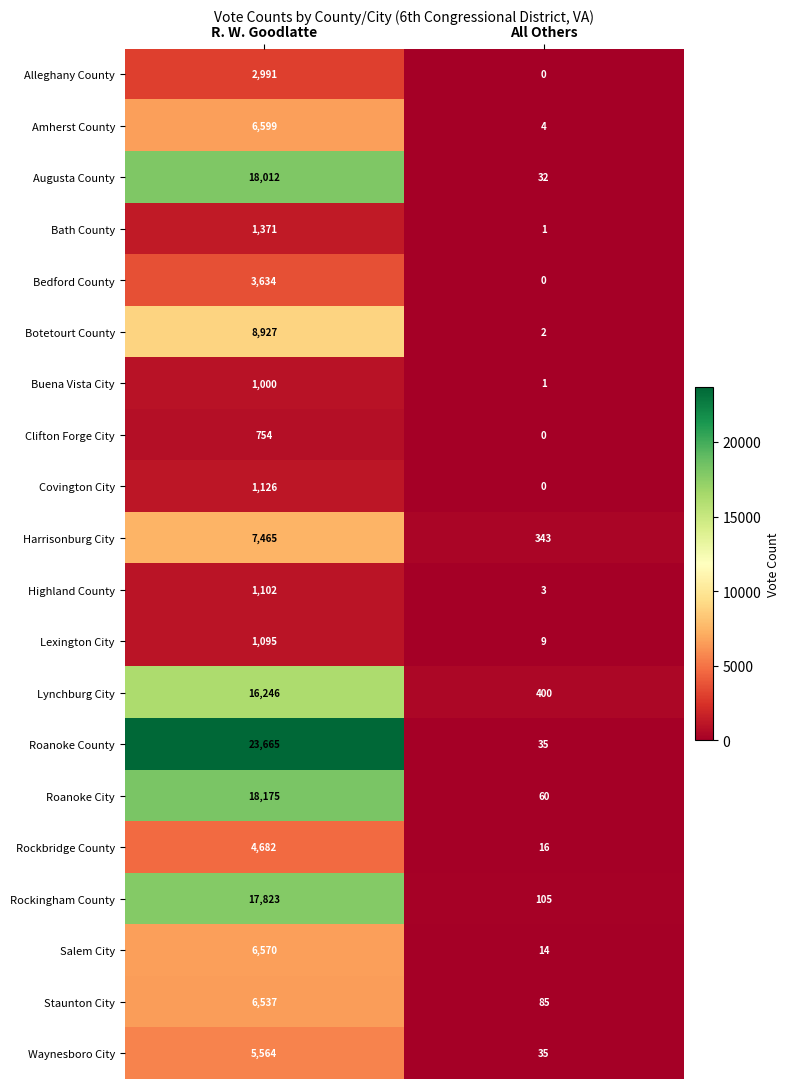

At how many categories does at least one series exceed 7890?

1